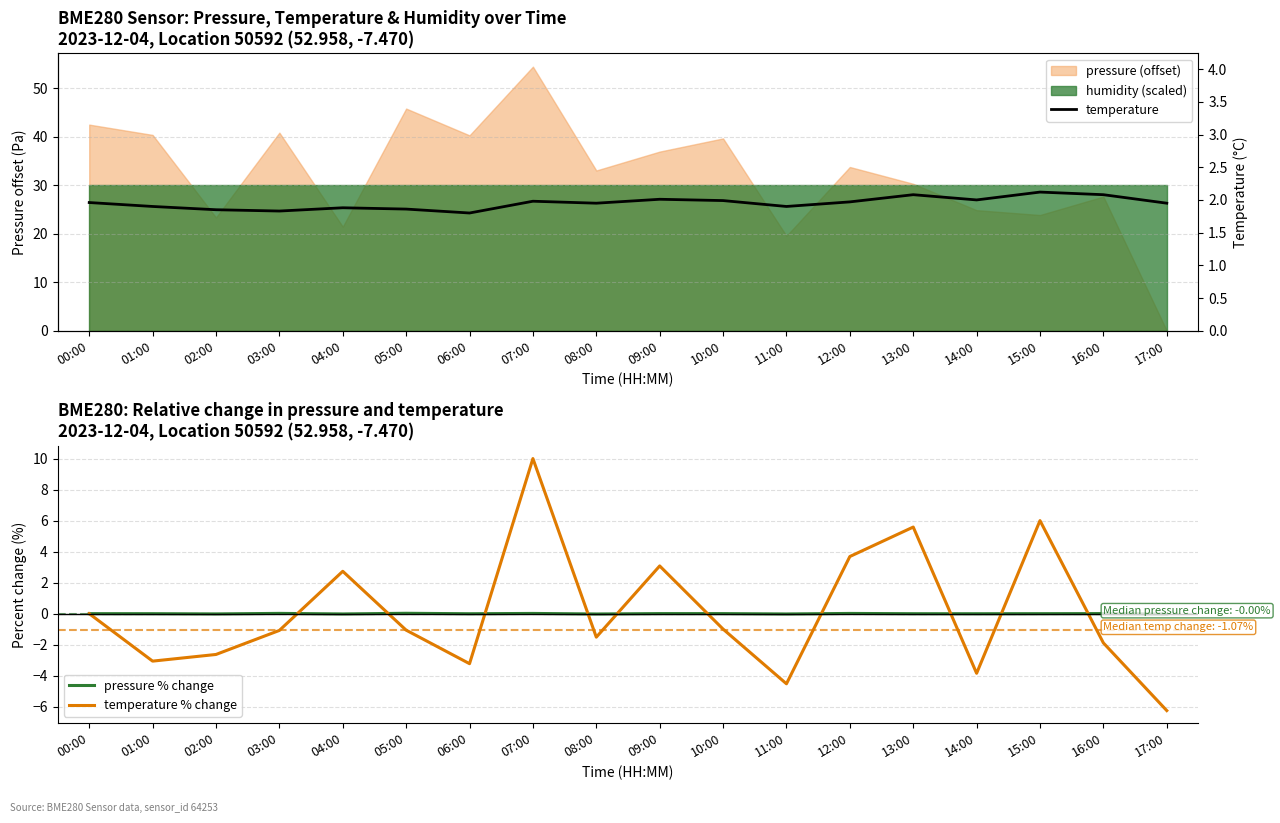

How many categories are shown in the chart?

18